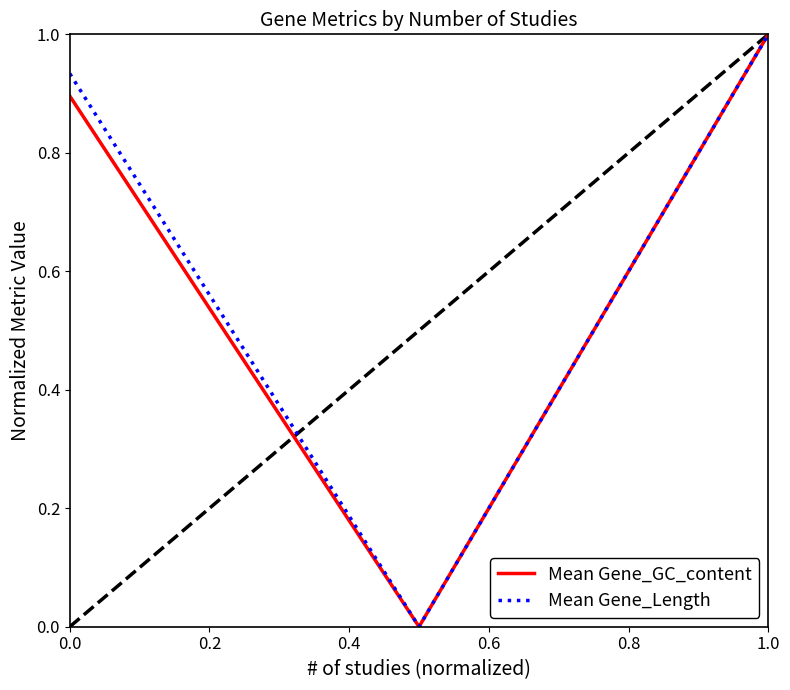

What is the greatest value displayed?

1.0